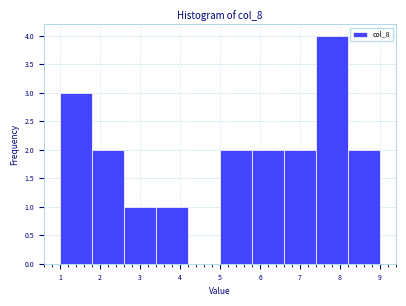

Reading left to right, transcribe this chart: for each bar, give the range it covers on the x-axis and its height. The values are not printed on the chart, so give them approximately, as read against the axis.

1.0 to 1.8: 3
1.8 to 2.6: 2
2.6 to 3.4: 1
3.4 to 4.2: 1
4.2 to 5.0: 0
5.0 to 5.8: 2
5.8 to 6.6: 2
6.6 to 7.4: 2
7.4 to 8.2: 4
8.2 to 9.0: 2